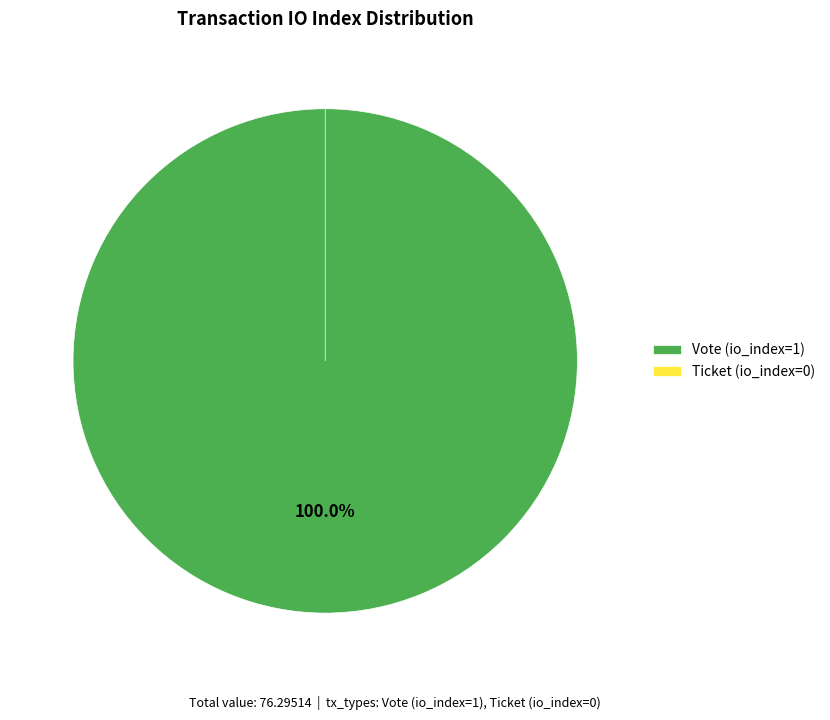

What is the change in value from Vote (tx_type) to Ticket (tx_type)?

-1